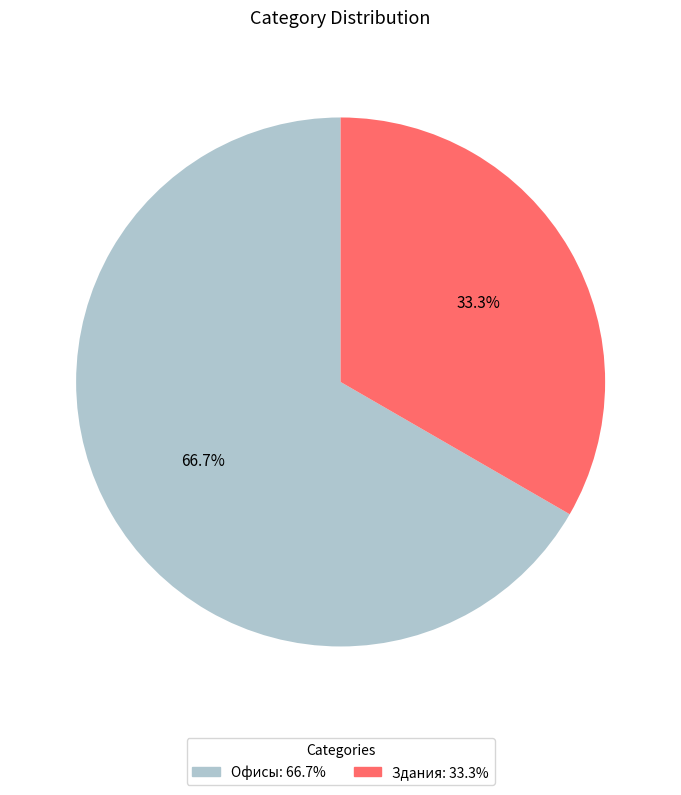

To the nearest percent, what percentage of the pie is Здания?

33%